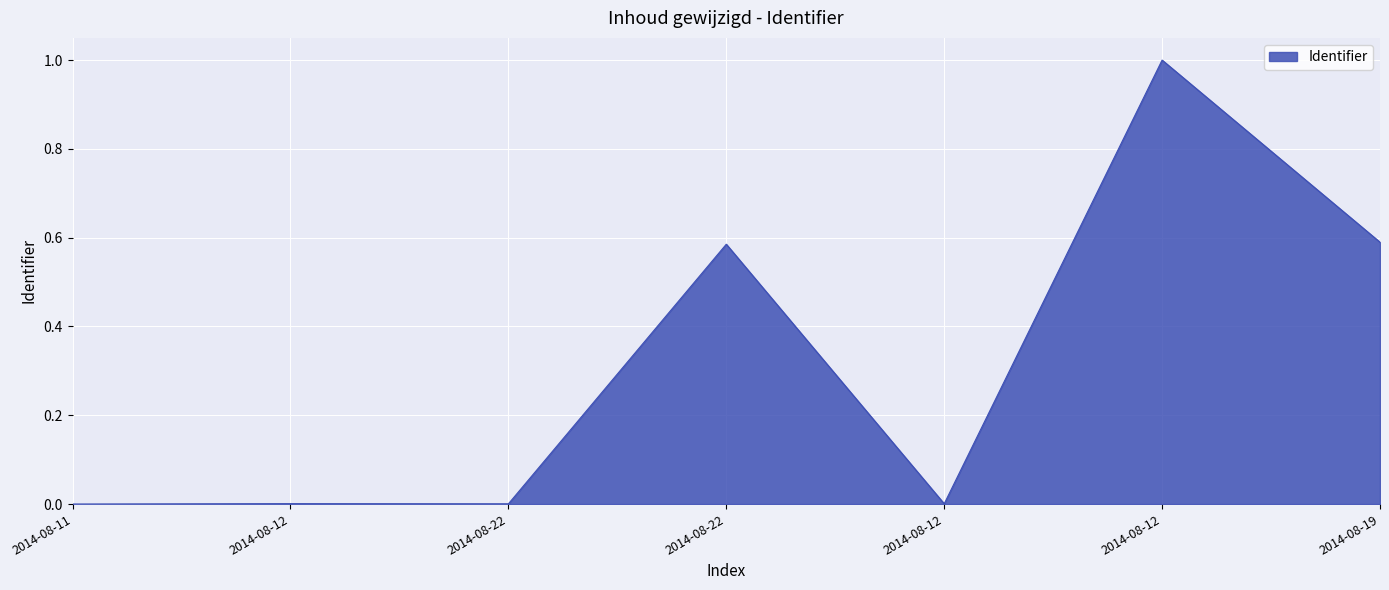

How many series are shown in this chart?

1